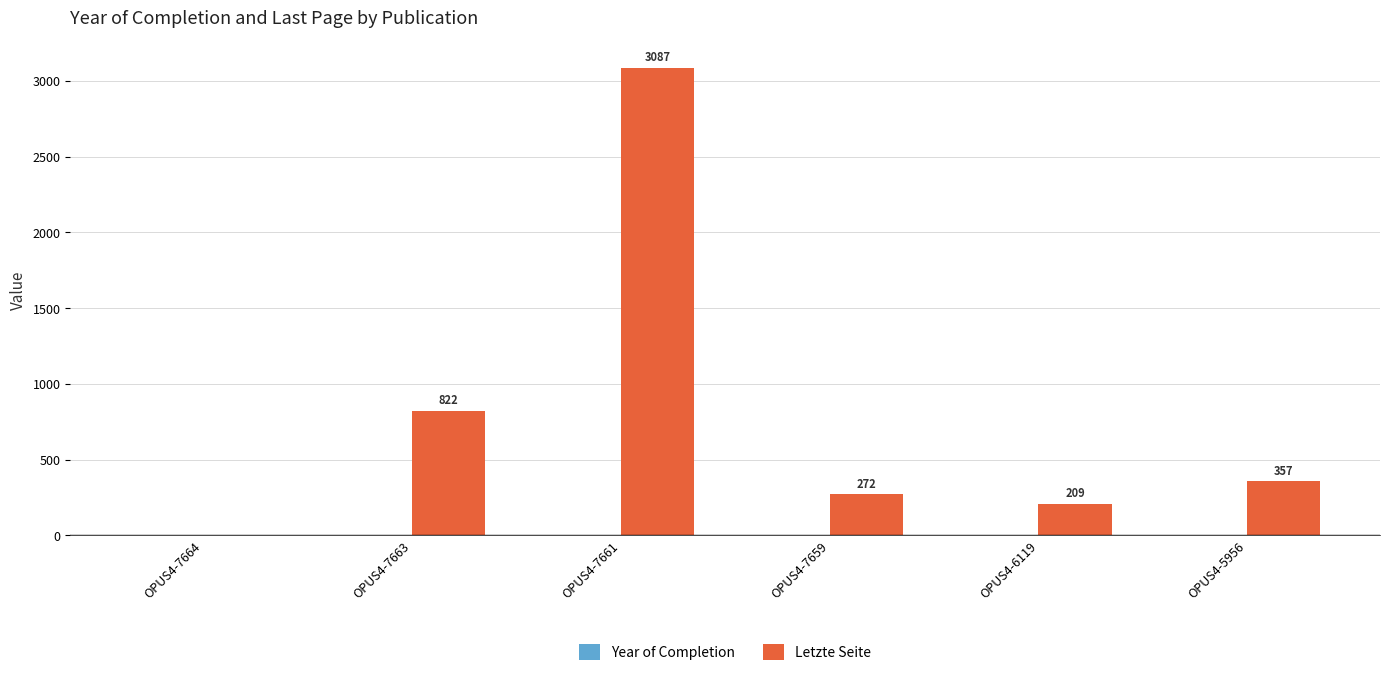

Where does the data first go above 357?

OPUS4-7663